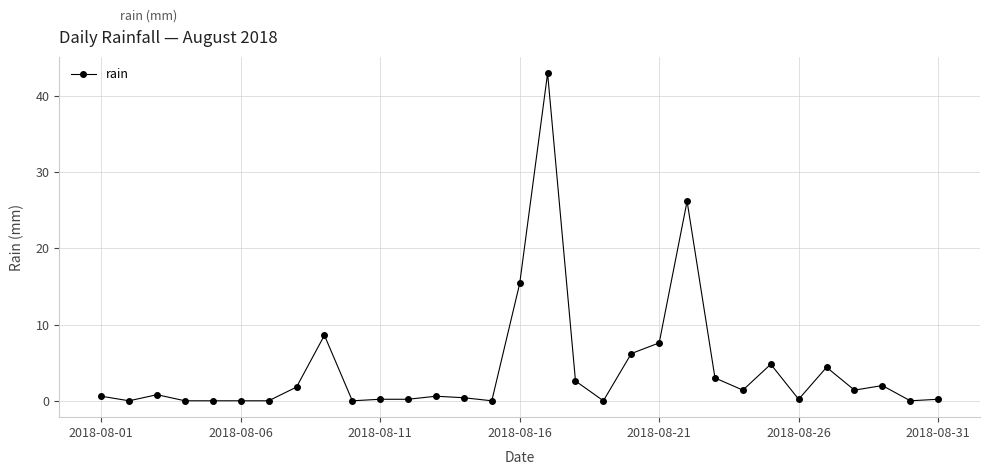

What is the sum of all values?

131.6